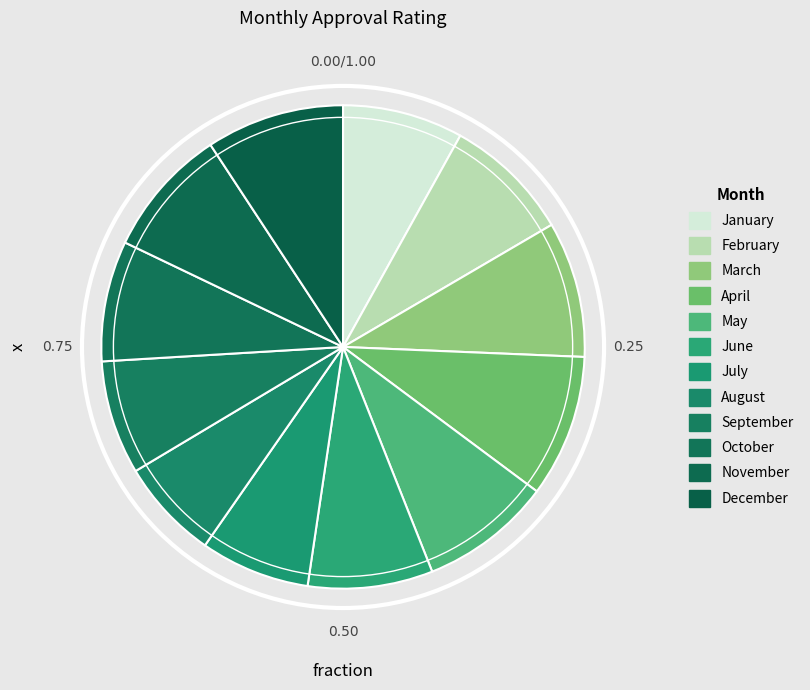

What is the smallest slice in the pie chart?

August